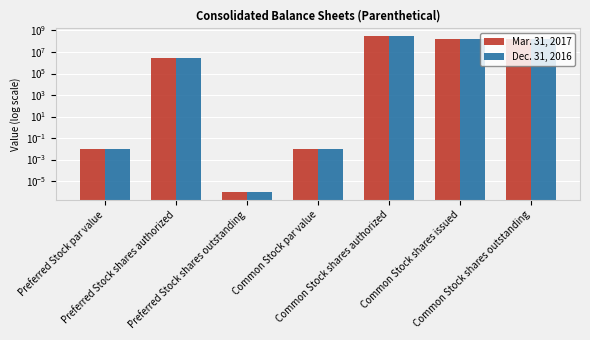

The Mar. 31, 2017 series shows 4100297.5 at Preferred Stock shares authorized. True or false?

False